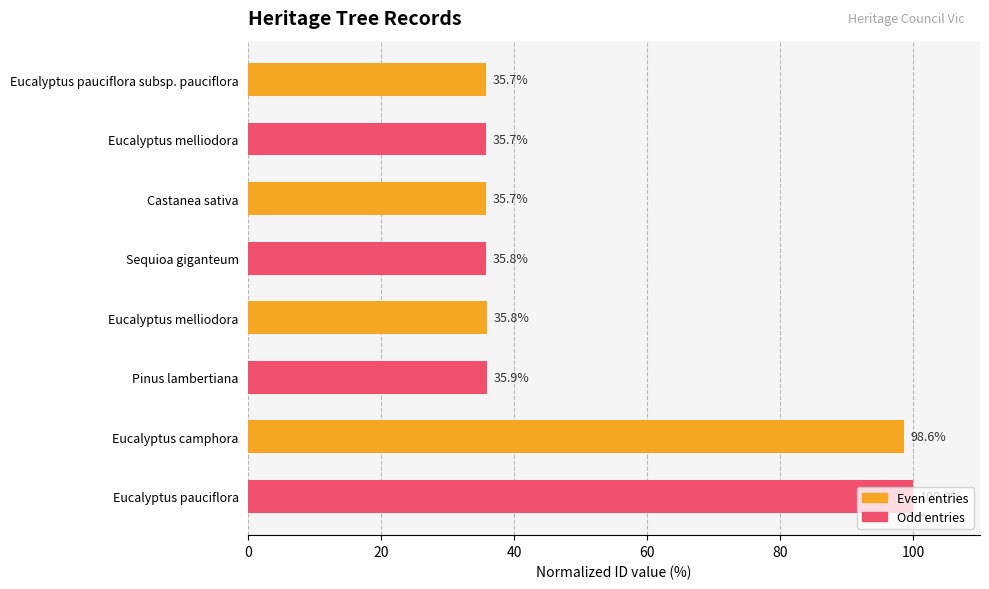

What is the difference between the maximum and minimum values?

64.3